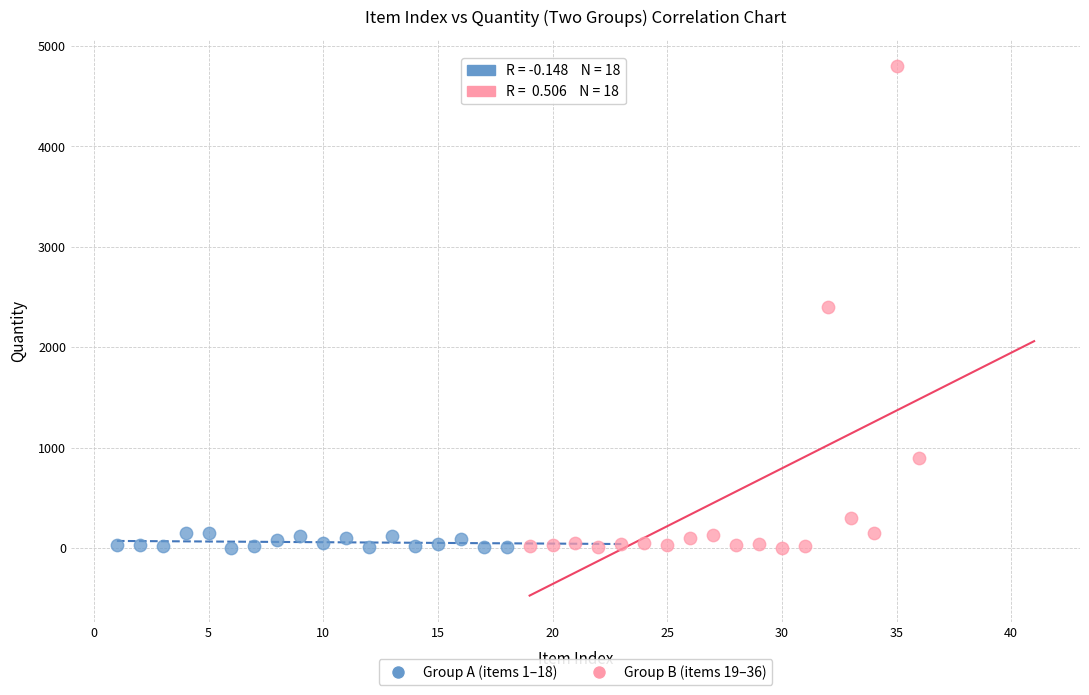

Which series reaches the maximum Y coordinate?

Group B (items 19–36)